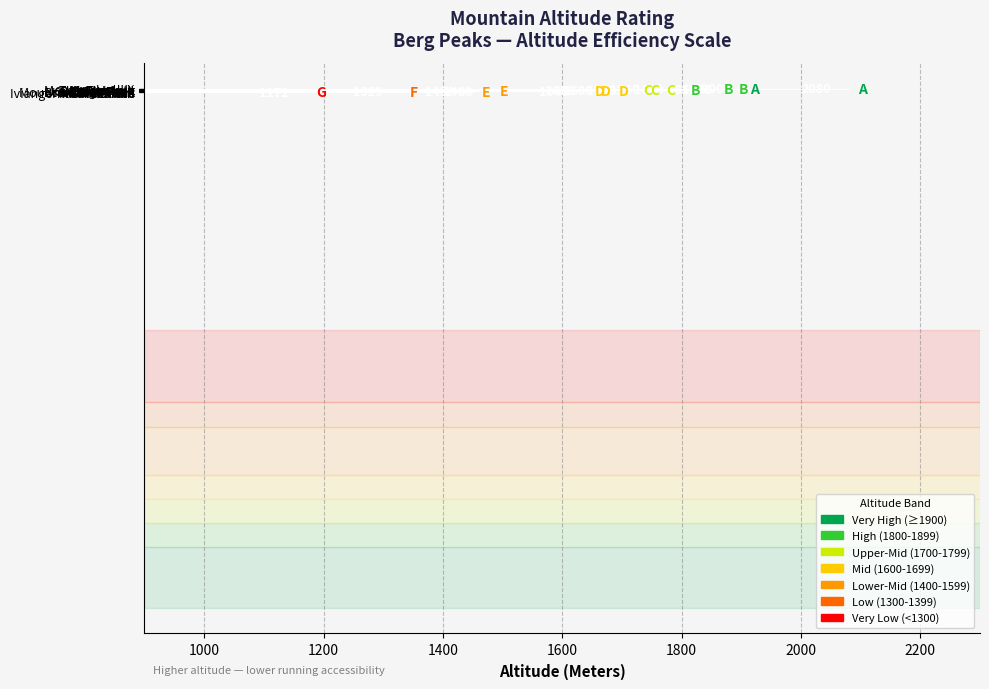

What is the value of the 3rd bar from the top?

1880